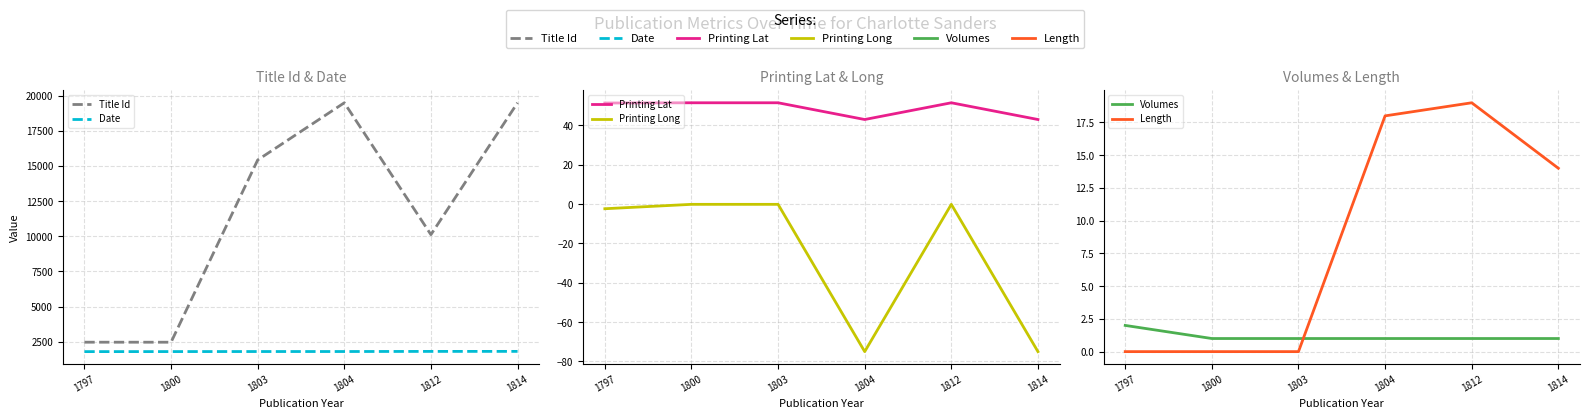

Which series has the largest total across all categories?

Title Id